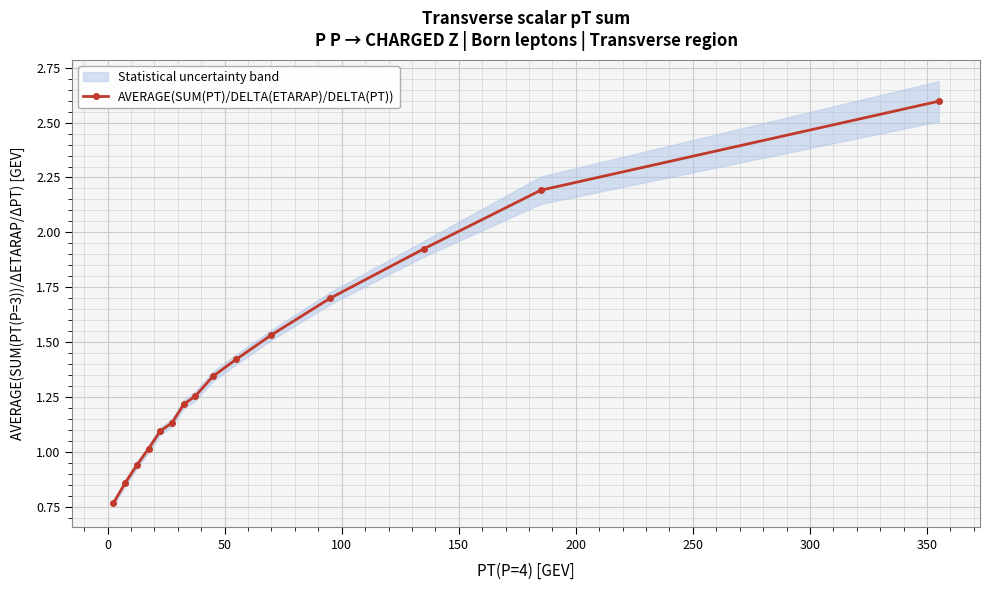

What is the value of the AVERAGE(SUM(PT)/DELTA(ETARAP)/DELTA(PT)) point at the 4th from the left?

1.0